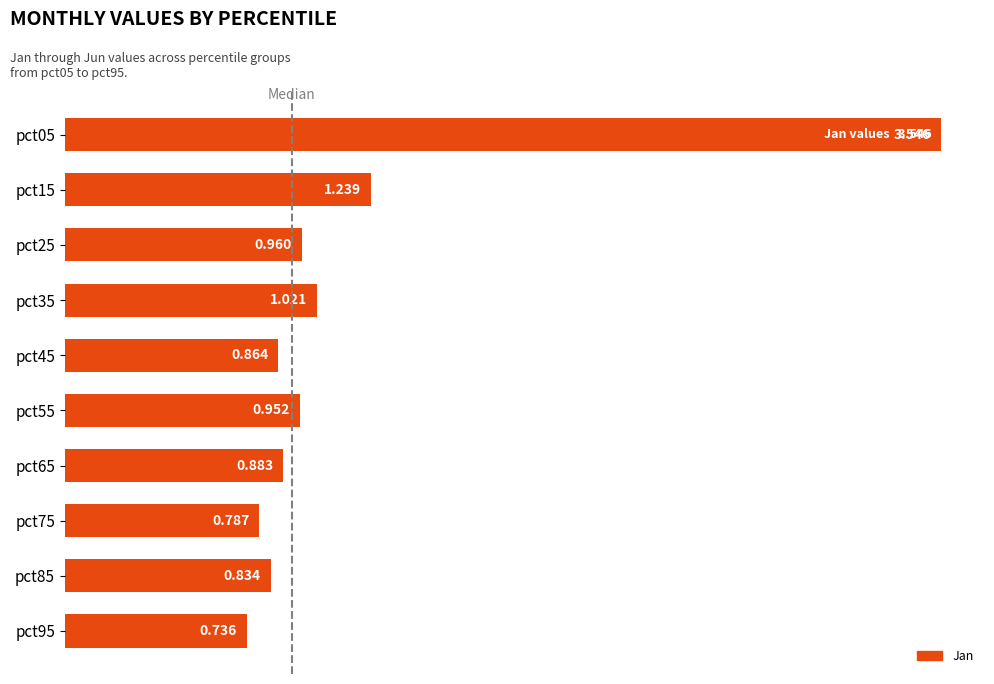

How many bars are there in total?

10